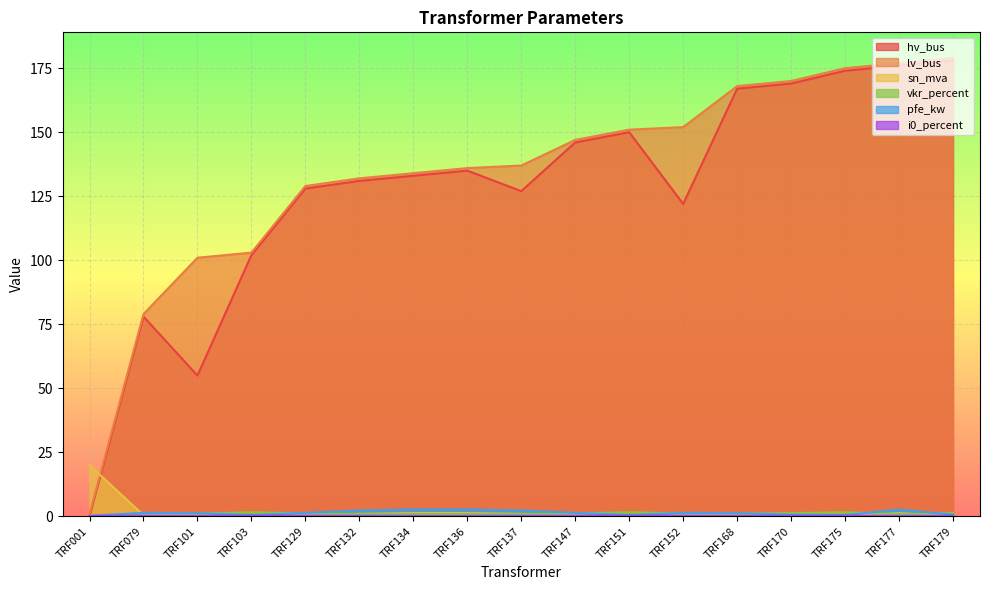

True or false: vkr_percent has a value of 1.9 at TRF152.

False